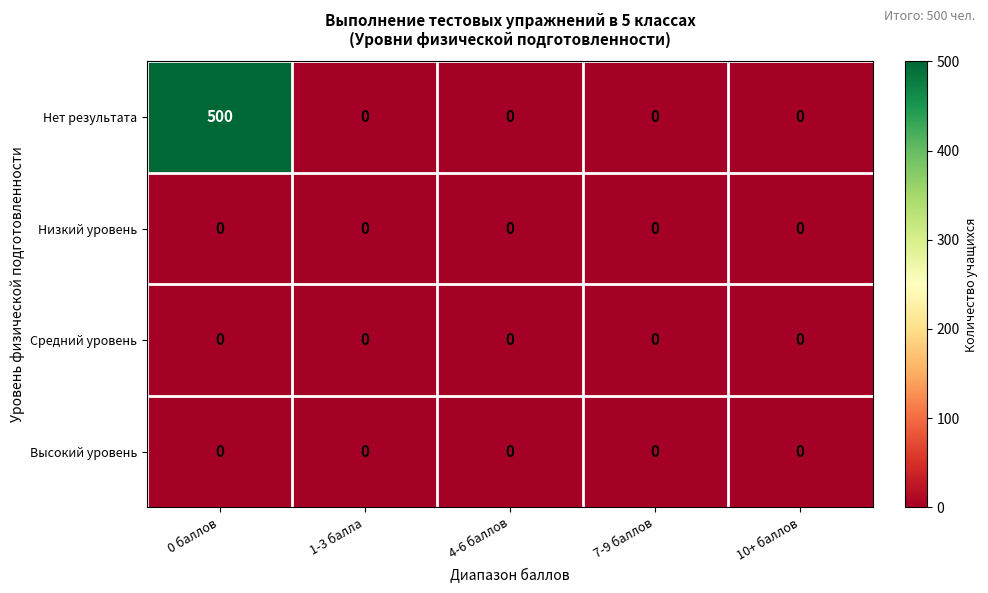

What is the total value across all series at 0 баллов?

500